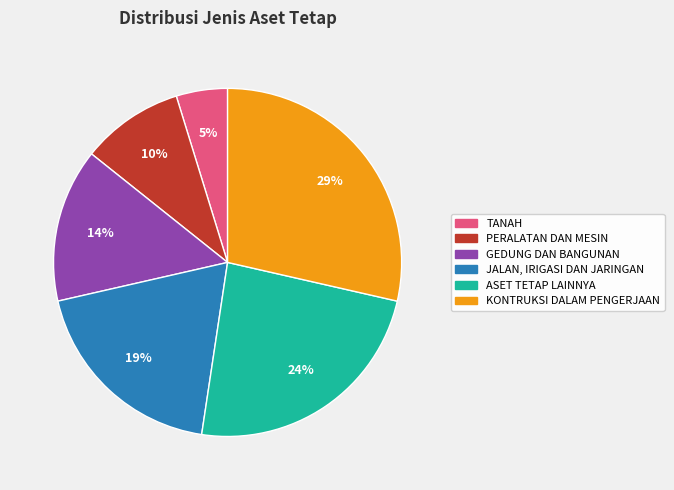

To the nearest percent, what is the average slice percentage?

17%